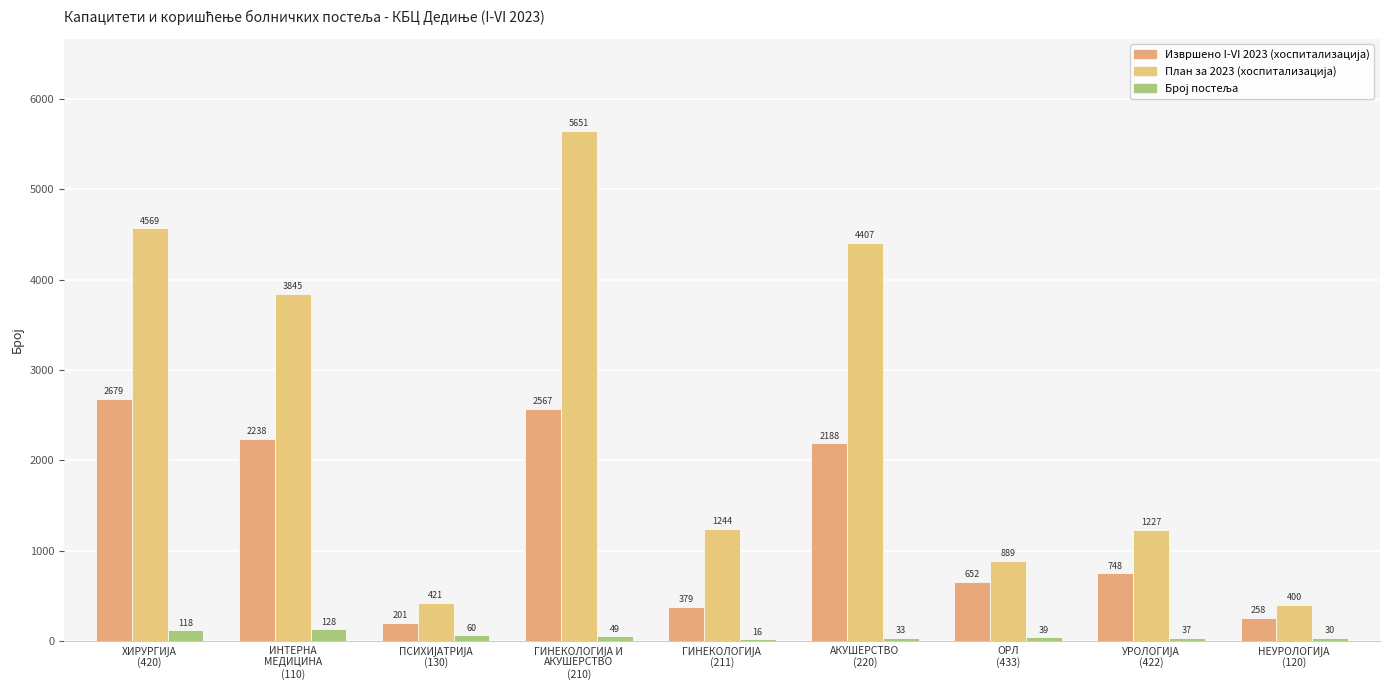

What is the label of the 5th bar from the right?

ГИНЕКОЛОГИЈА
(211)